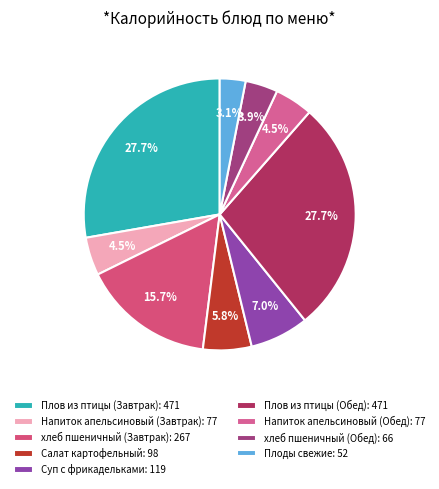

Rank the categories by value from highest to lowest.

Плов из птицы (Завтрак), Плов из птицы (Обед), хлеб пшеничный (Завтрак), Суп с фрикадельками, Салат картофельный, Напиток апельсиновый (Завтрак), Напиток апельсиновый (Обед), хлеб пшеничный (Обед), Плоды свежие